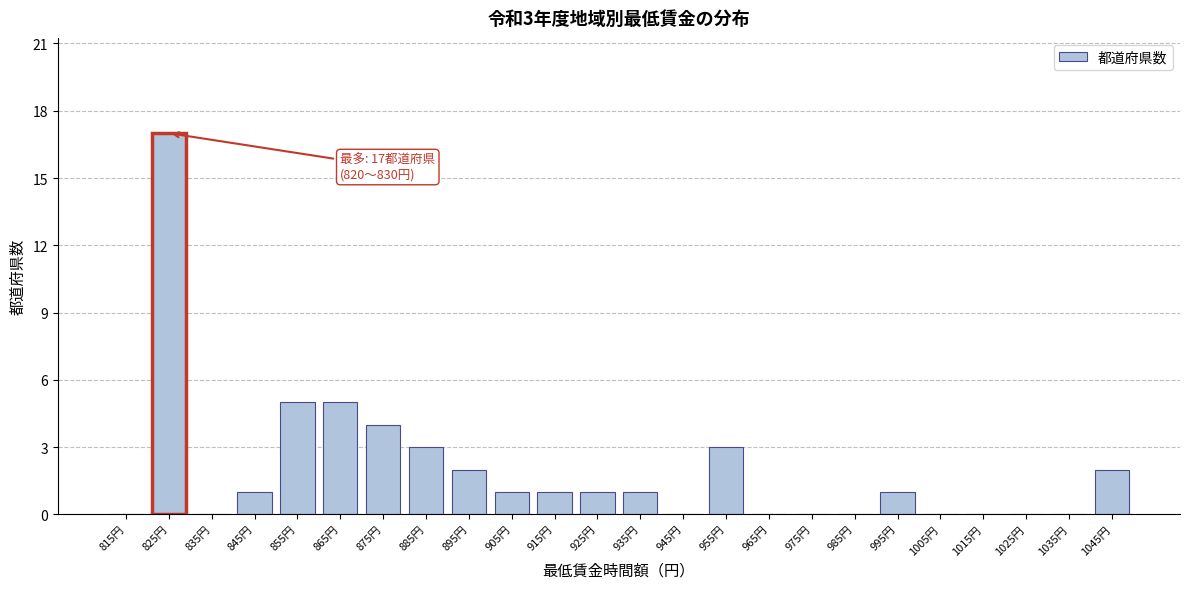

Reading left to right, list all the values displayed in this chart.

815円=0	825円=17	835円=0	845円=1	855円=5	865円=5	875円=4	885円=3	895円=2	905円=1	915円=1	925円=1	935円=1	945円=0	955円=3	965円=0	975円=0	985円=0	995円=1	1005円=0	1015円=0	1025円=0	1035円=0	1045円=2